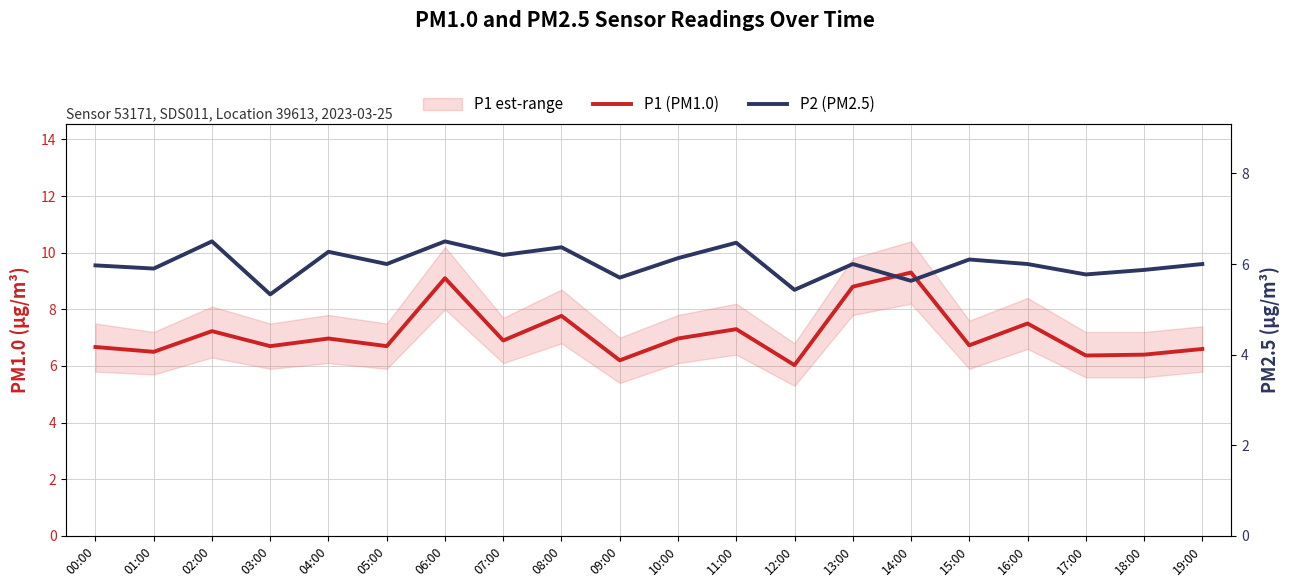

What is the value of the P1 (PM1.0) point at the 8th from the left?

6.9